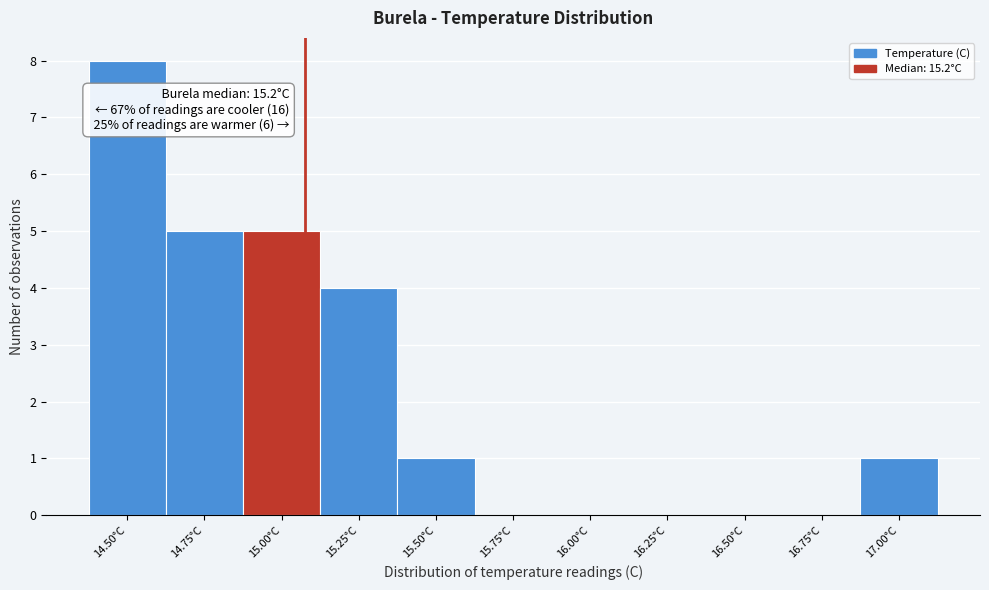

Reading left to right, what are all the values shown in this chart?

14.50°C=8	14.75°C=5	15.00°C=5	15.25°C=4	15.50°C=1	15.75°C=0	16.00°C=0	16.25°C=0	16.50°C=0	16.75°C=0	17.00°C=1